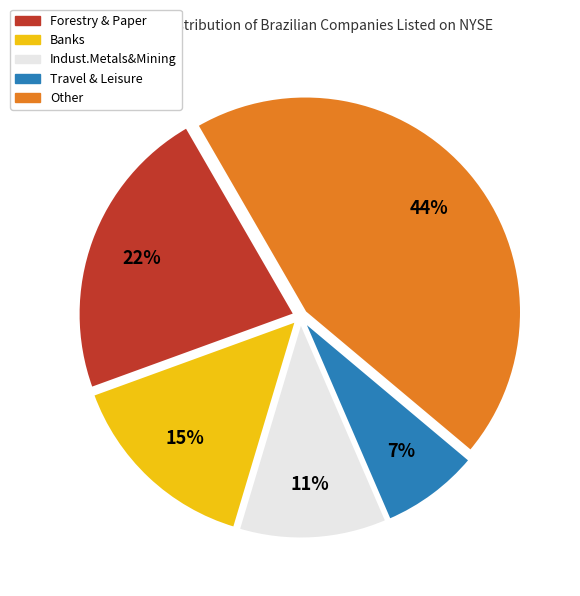

Between Banks and Travel & Leisure, which is larger?

Banks